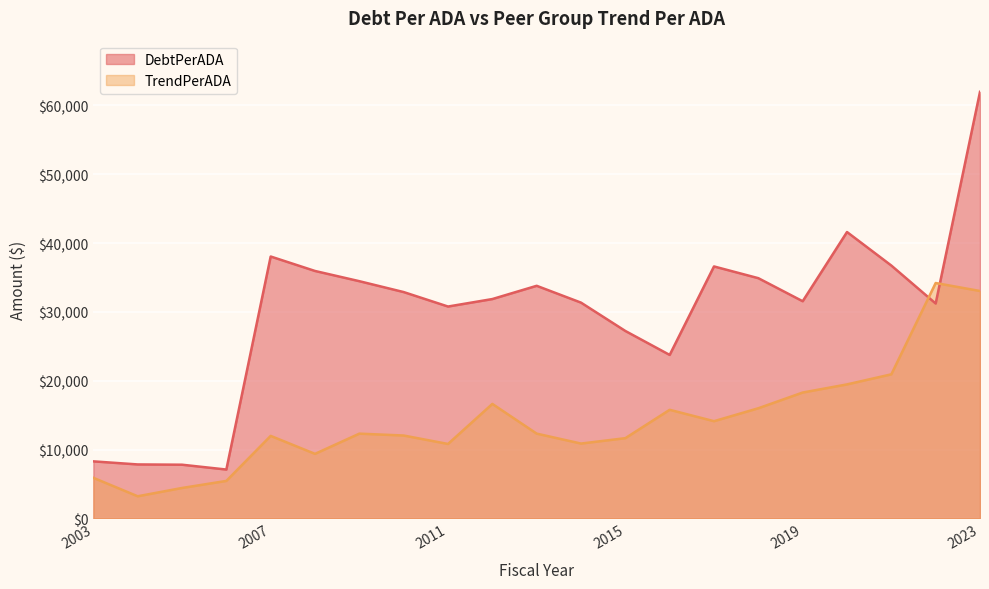

Rank the series at 2021 from highest to lowest value.

DebtPerADA, TrendPerADA